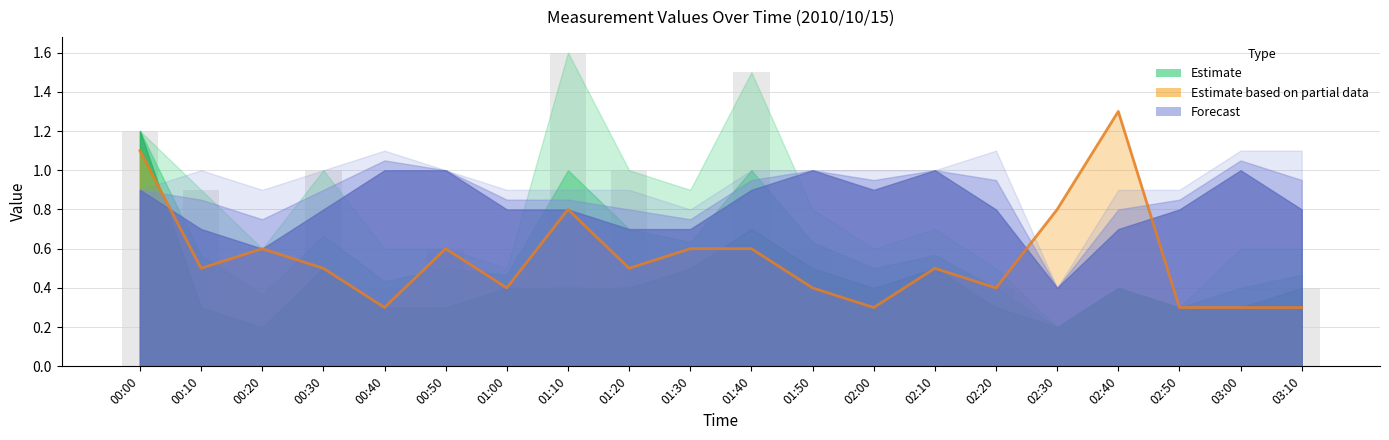

Are the bars grouped side by side (vs. stacked)?

No